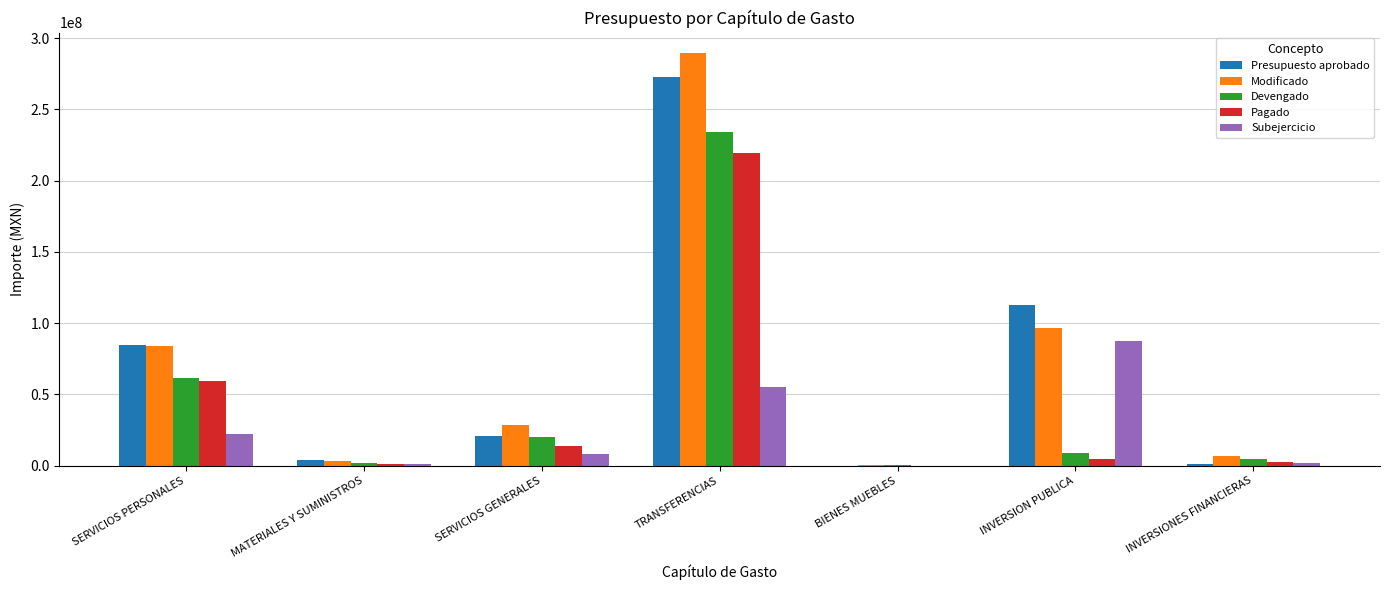

At which label is Presupuesto aprobado closest to 136439821?

INVERSION PUBLICA